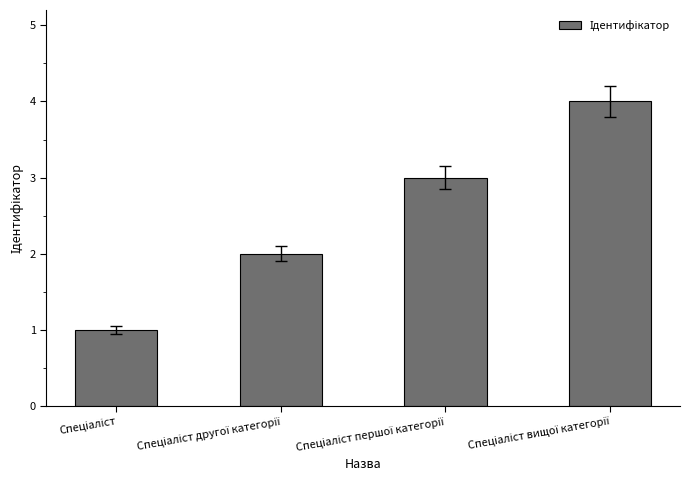

What is the maximum value shown in the chart?

4